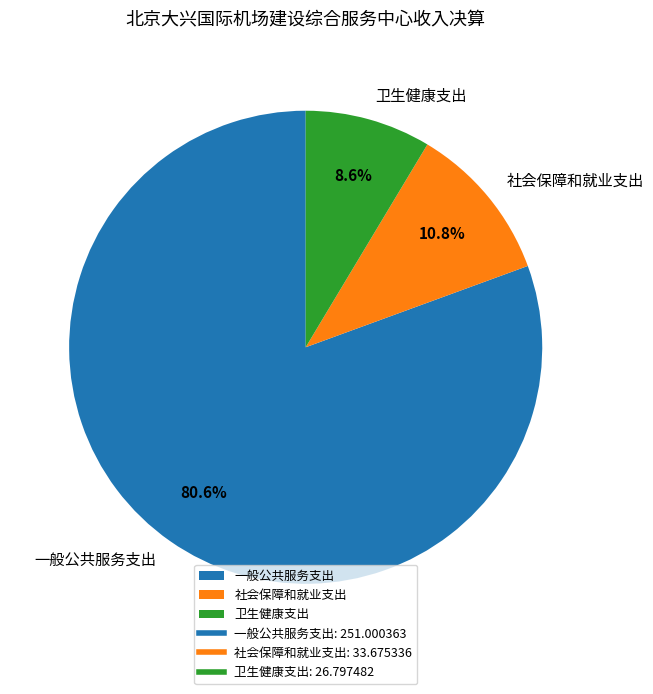

Approximately how many times larger is the value at 卫生健康支出 compared to 一般公共服务支出?

0.1